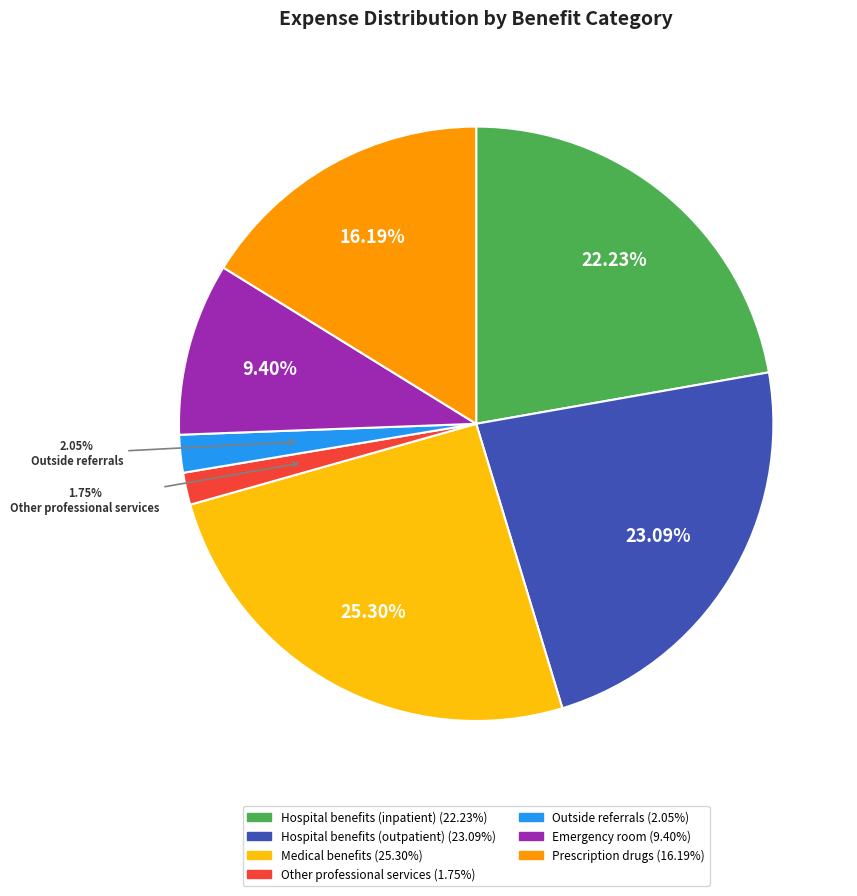

What percentage do Prescription drugs and Other professional services together represent?

17.9%